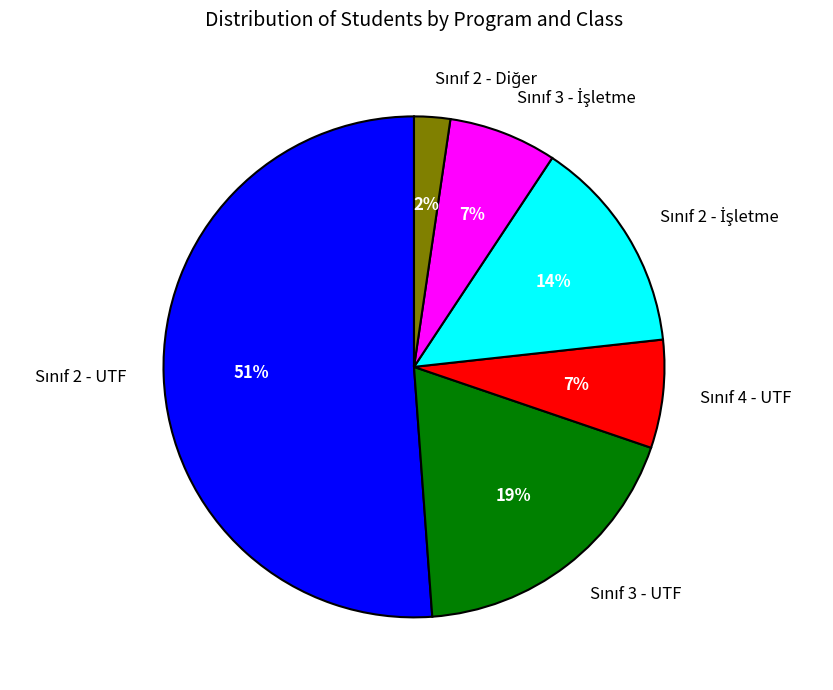

To the nearest percent, what is the difference between the largest and smallest slice percentages?

49%